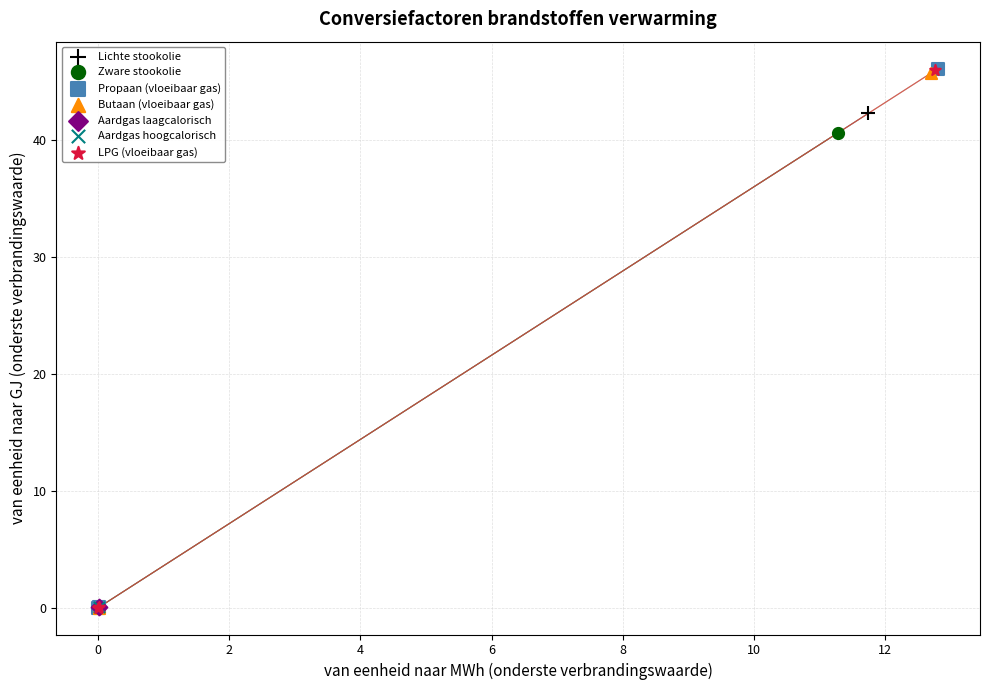

What are all the series names shown in the legend?

Lichte stookolie, Zware stookolie, Propaan (vloeibaar gas), Butaan (vloeibaar gas), Aardgas laagcalorisch, Aardgas hoogcalorisch, LPG (vloeibaar gas)